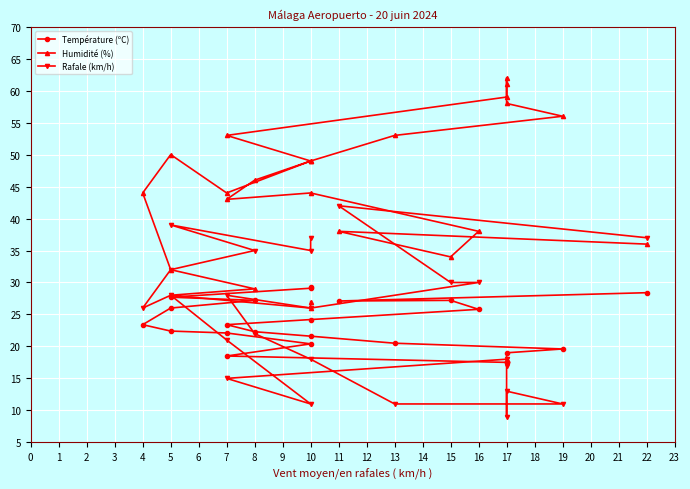

True or false: Rafale (km/h) and Humidité (%) intersect in this chart.

True